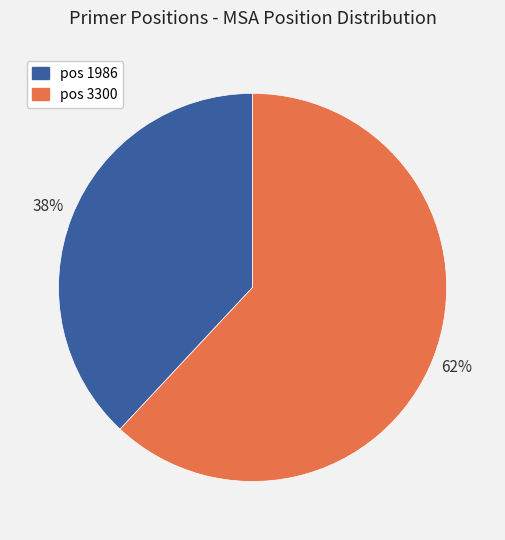

Is there a majority slice in this chart?

Yes